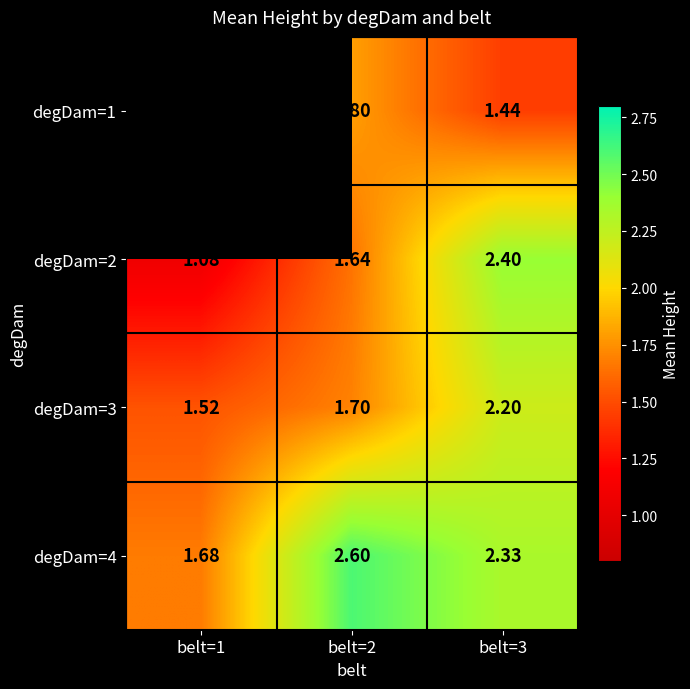

Is the value of degDam=3 at belt=2 greater than the value of degDam=2 at belt=1?

Yes